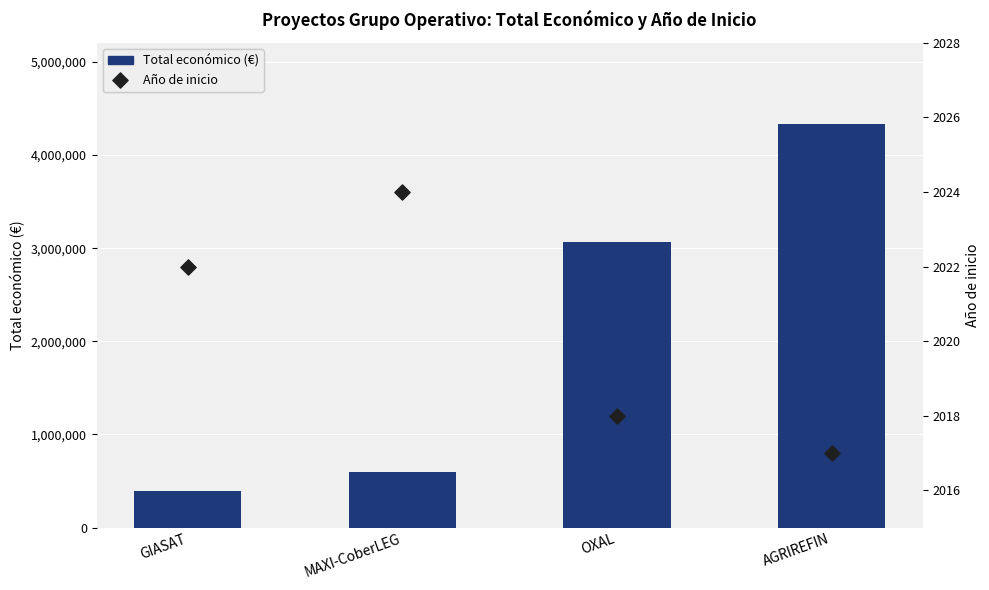

Which series has the widest spread of Y values?

Total económico (€)